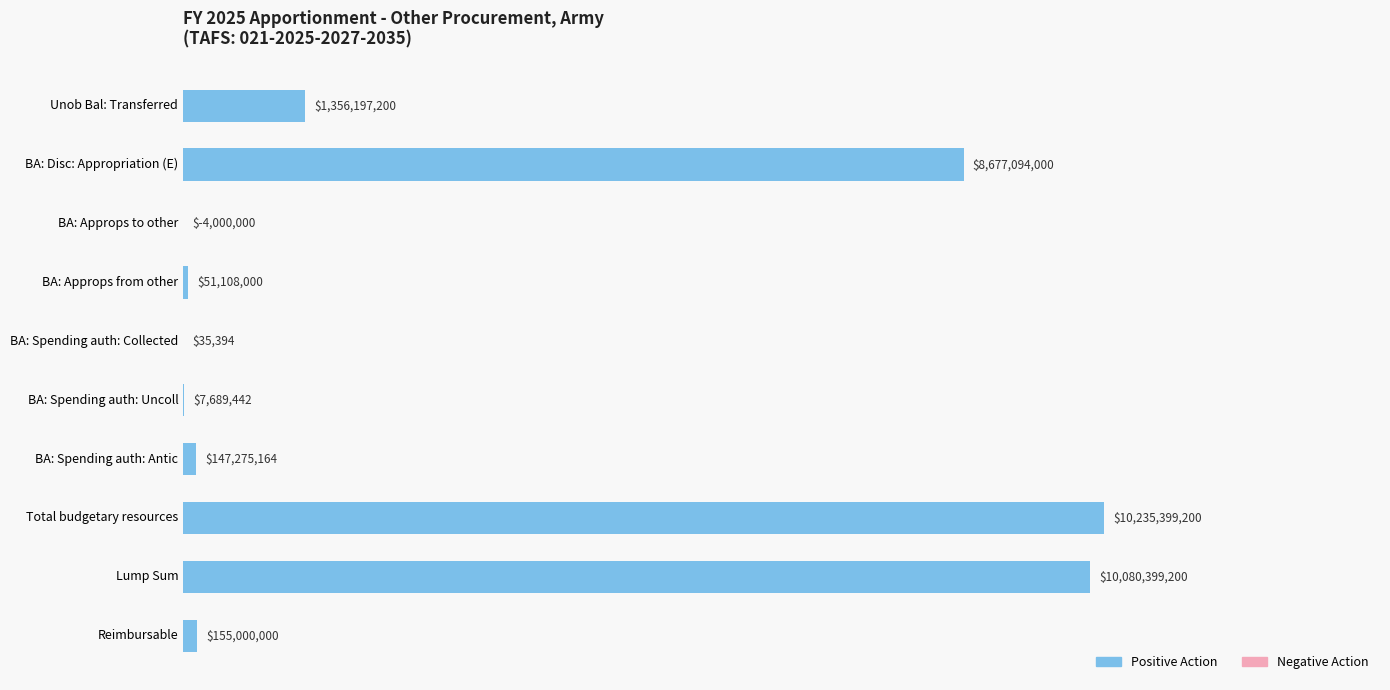

Are the bars horizontal?

Yes